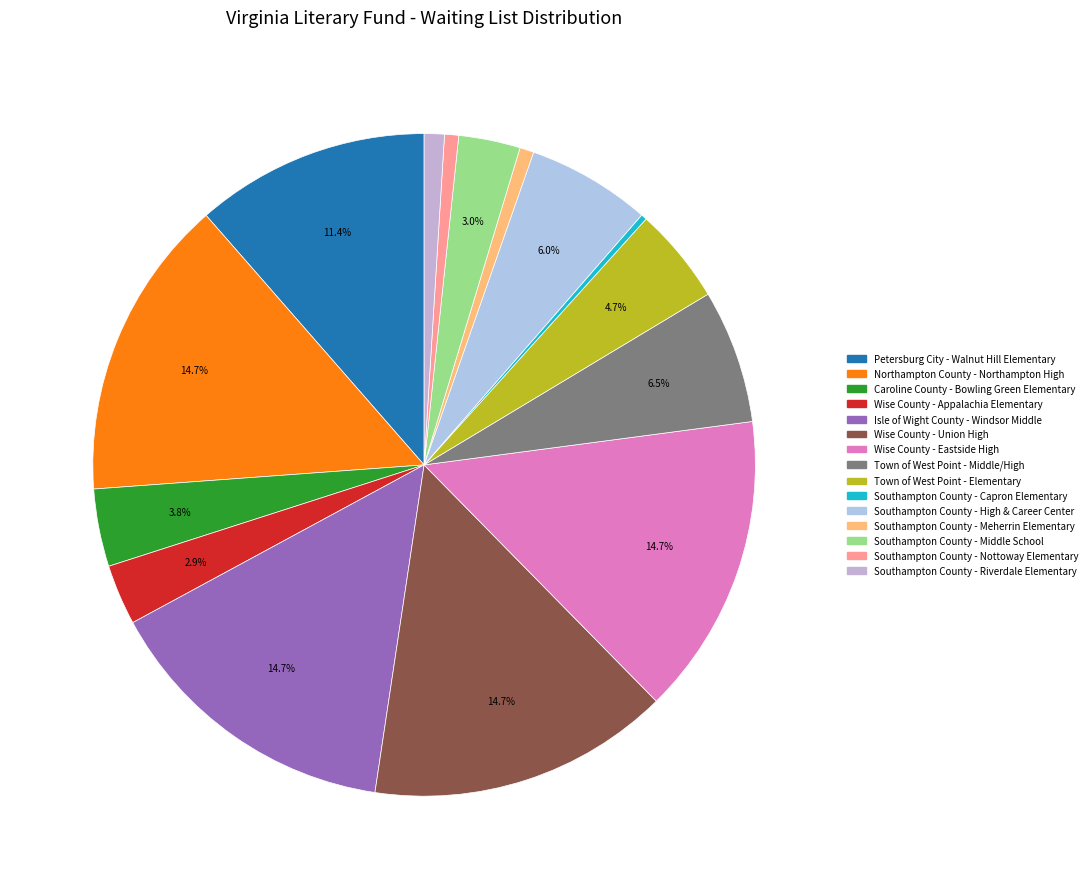

Count the number of slices in the pie.

15